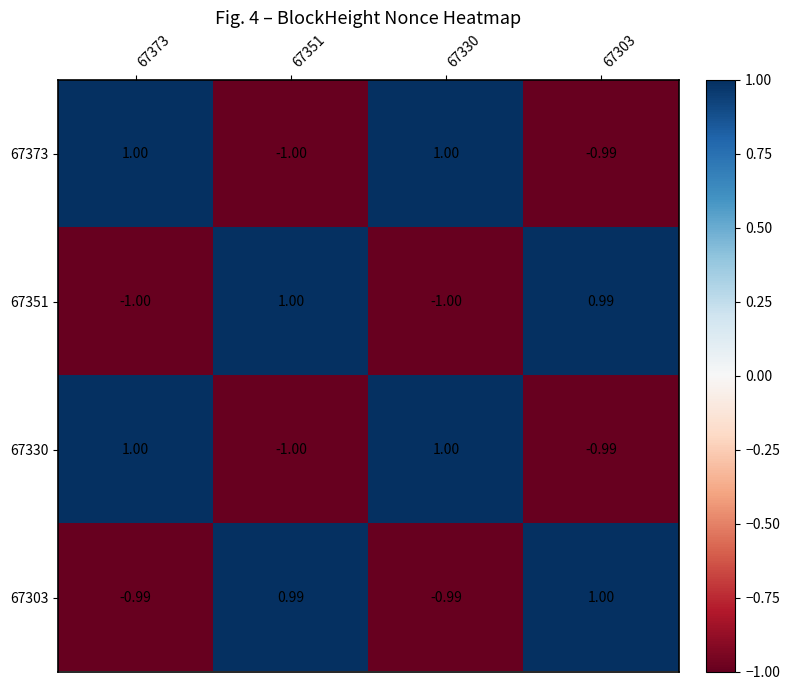

Is the value of 67373 at 67330 greater than the value of 67303 at 67330?

Yes